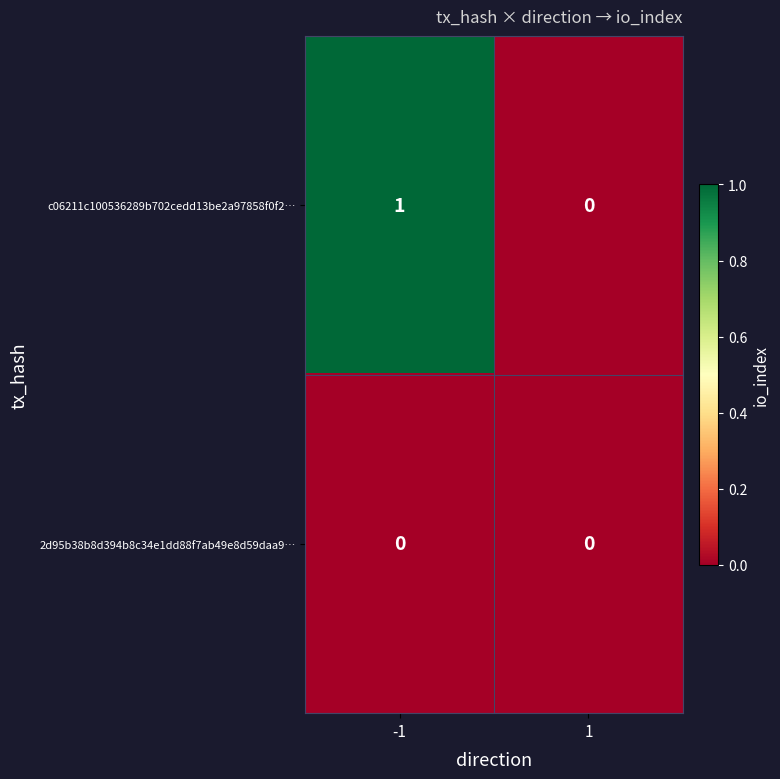

Is it true that c06211c100536289b702cedd13be2a97858f0f2… equals 0 at -1?

False